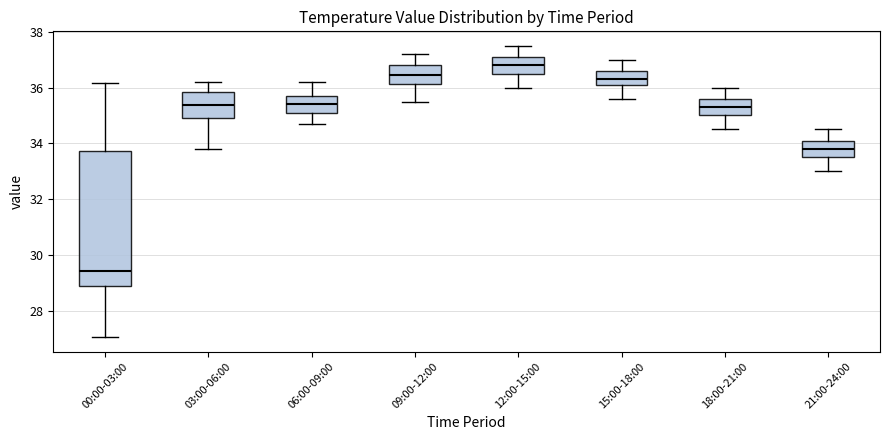

Reading left to right, transcribe this box plot: for each box, give where its median line is, the range the box spans, and where its two whiskers end, as read against the y-axis. The values are not printed on the chart, so give them approximately, as read against the axis.

00:00-03:00: median 29.4, box 28.8 to 33.8, whiskers 27.0 to 36.2
03:00-06:00: median 35.4, box 35.0 to 35.8, whiskers 33.8 to 36.2
06:00-09:00: median 35.4, box 35.2 to 35.8, whiskers 34.8 to 36.2
09:00-12:00: median 36.4, box 36.2 to 36.8, whiskers 35.6 to 37.2
12:00-15:00: median 36.8, box 36.6 to 37.2, whiskers 36.0 to 37.6
15:00-18:00: median 36.4, box 36.2 to 36.6, whiskers 35.6 to 37.0
18:00-21:00: median 35.4, box 35.0 to 35.6, whiskers 34.6 to 36.0
21:00-24:00: median 33.8, box 33.6 to 34.2, whiskers 33.0 to 34.6